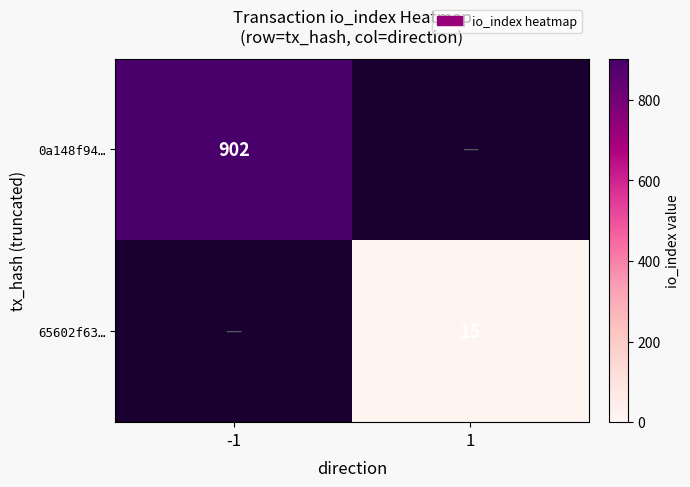

The 65602f63… series shows 15 at 1. True or false?

True